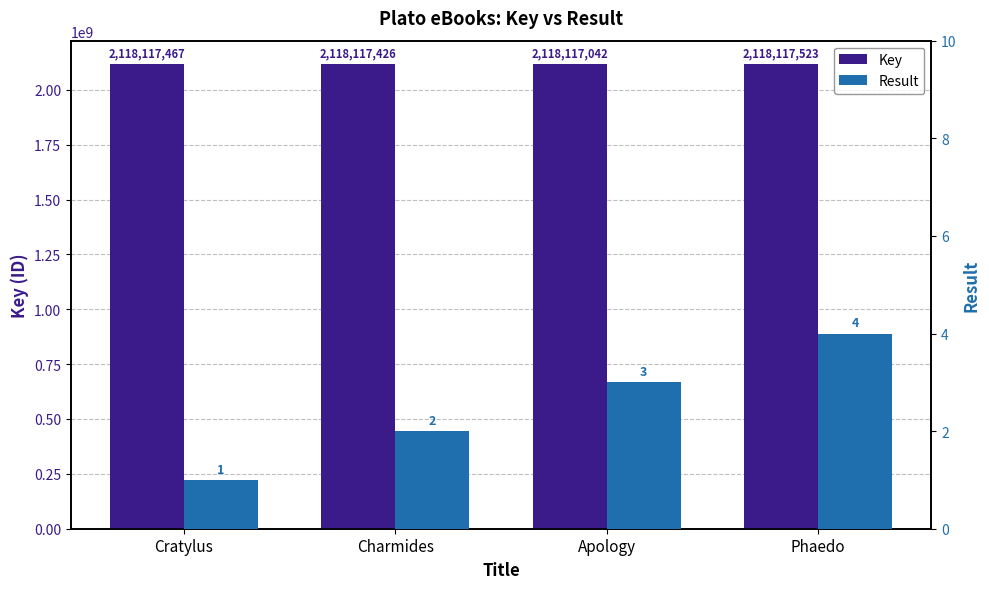

Which series has the widest spread of values?

Key